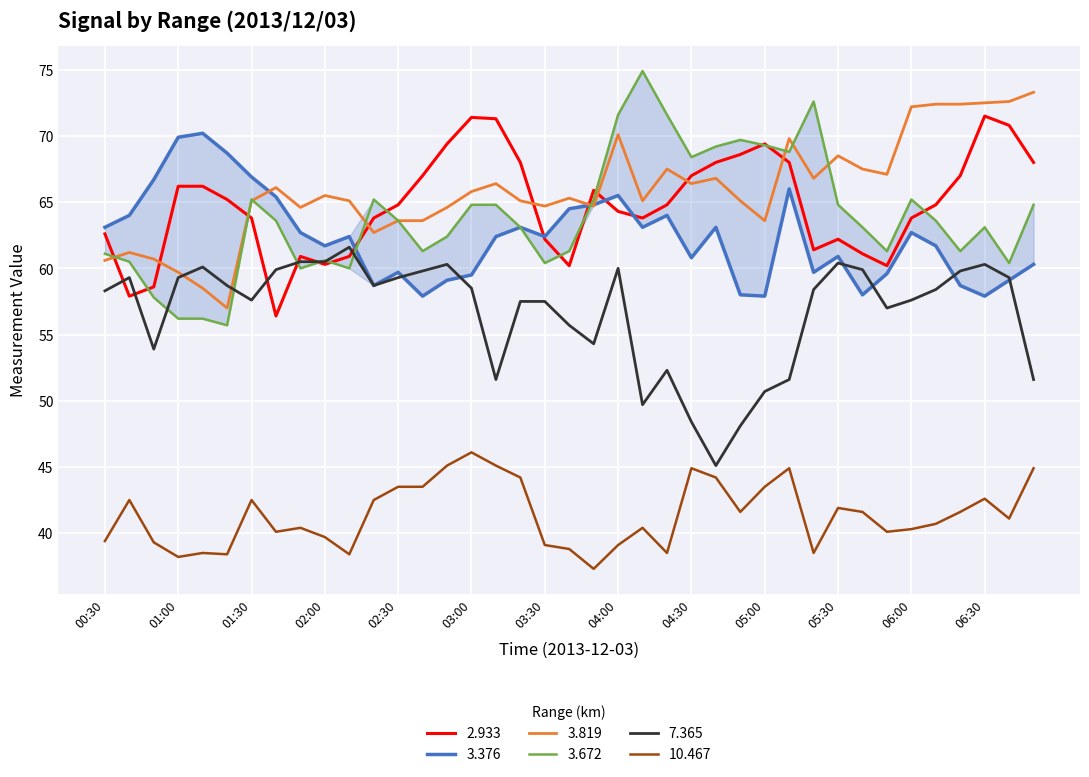

Reading left to right, list all the values displayed in this chart.

3.376: 00:30=63.1	00:40=64.0	00:50=66.7	01:00=69.9	01:10=70.2	01:20=68.7	01:30=66.9	01:40=65.4	01:50=62.7	02:00=61.7	02:10=62.4	02:20=58.7	02:30=59.7	02:40=57.9	02:50=59.1	03:00=59.5	03:10=62.4	03:20=63.1	03:30=62.4	03:40=64.5	03:50=64.8	04:00=65.5	04:10=63.1	04:20=64.0	04:30=60.8	04:40=63.1	04:50=58.0	05:00=57.9	05:10=66.0	05:20=59.7	05:30=60.9	05:40=58.0	05:50=59.6	06:00=62.7	06:10=61.7	06:20=58.7	06:30=57.9	06:40=59.1	06:50=60.3
3.819: 00:30=60.6	00:40=61.2	00:50=60.7	01:00=59.7	01:10=58.5	01:20=57.0	01:30=65.1	01:40=66.1	01:50=64.6	02:00=65.5	02:10=65.1	02:20=62.7	02:30=63.6	02:40=63.6	02:50=64.6	03:00=65.8	03:10=66.4	03:20=65.1	03:30=64.7	03:40=65.3	03:50=64.7	04:00=70.1	04:10=65.1	04:20=67.5	04:30=66.4	04:40=66.8	04:50=65.1	05:00=63.6	05:10=69.8	05:20=66.8	05:30=68.5	05:40=67.5	05:50=67.1	06:00=72.2	06:10=72.4	06:20=72.4	06:30=72.5	06:40=72.6	06:50=73.3
7.365: 00:30=58.3	00:40=59.3	00:50=53.9	01:00=59.3	01:10=60.1	01:20=58.7	01:30=57.6	01:40=59.9	01:50=60.5	02:00=60.5	02:10=61.6	02:20=58.7	02:30=59.3	02:40=59.8	02:50=60.3	03:00=58.5	03:10=51.6	03:20=57.5	03:30=57.5	03:40=55.7	03:50=54.3	04:00=60.0	04:10=49.7	04:20=52.3	04:30=48.4	04:40=45.1	04:50=48.1	05:00=50.7	05:10=51.6	05:20=58.4	05:30=60.4	05:40=59.9	05:50=57.0	06:00=57.6	06:10=58.4	06:20=59.8	06:30=60.3	06:40=59.3	06:50=51.6
10.467: 00:30=39.4	00:40=42.5	00:50=39.3	01:00=38.2	01:10=38.5	01:20=38.4	01:30=42.5	01:40=40.1	01:50=40.4	02:00=39.7	02:10=38.4	02:20=42.5	02:30=43.5	02:40=43.5	02:50=45.1	03:00=46.1	03:10=45.1	03:20=44.2	03:30=39.1	03:40=38.8	03:50=37.3	04:00=39.1	04:10=40.4	04:20=38.5	04:30=44.9	04:40=44.2	04:50=41.6	05:00=43.5	05:10=44.9	05:20=38.5	05:30=41.9	05:40=41.6	05:50=40.1	06:00=40.3	06:10=40.7	06:20=41.6	06:30=42.6	06:40=41.1	06:50=44.9
2.933: 00:30=62.6	00:40=57.9	00:50=58.6	01:00=66.2	01:10=66.2	01:20=65.2	01:30=63.8	01:40=56.4	01:50=60.9	02:00=60.3	02:10=60.9	02:20=63.8	02:30=64.8	02:40=67.0	02:50=69.4	03:00=71.4	03:10=71.3	03:20=68.0	03:30=62.2	03:40=60.2	03:50=65.9	04:00=64.3	04:10=63.8	04:20=64.8	04:30=67.0	04:40=68.0	04:50=68.6	05:00=69.4	05:10=68.0	05:20=61.4	05:30=62.2	05:40=61.1	05:50=60.2	06:00=63.8	06:10=64.8	06:20=67.0	06:30=71.5	06:40=70.8	06:50=68.0
3.672: 00:30=61.1	00:40=60.5	00:50=57.8	01:00=56.2	01:10=56.2	01:20=55.7	01:30=65.2	01:40=63.6	01:50=60.0	02:00=60.6	02:10=60.0	02:20=65.2	02:30=63.6	02:40=61.3	02:50=62.4	03:00=64.8	03:10=64.8	03:20=63.1	03:30=60.4	03:40=61.3	03:50=65.2	04:00=71.6	04:10=74.9	04:20=71.6	04:30=68.4	04:40=69.2	04:50=69.7	05:00=69.3	05:10=68.8	05:20=72.6	05:30=64.8	05:40=63.1	05:50=61.3	06:00=65.2	06:10=63.6	06:20=61.3	06:30=63.1	06:40=60.4	06:50=64.8